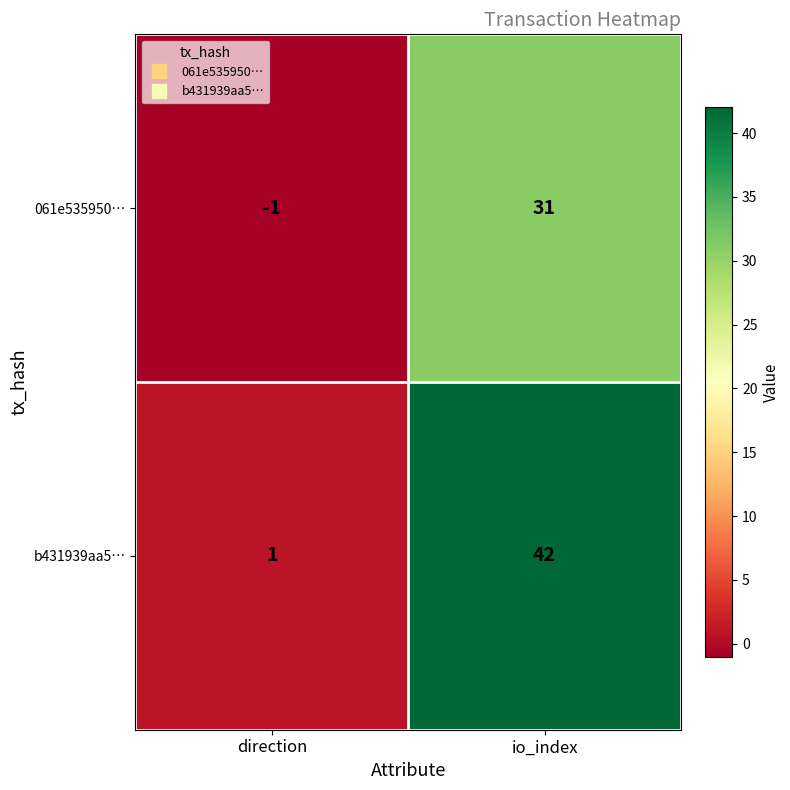

Which series has the largest total across all categories?

b431939aa5…